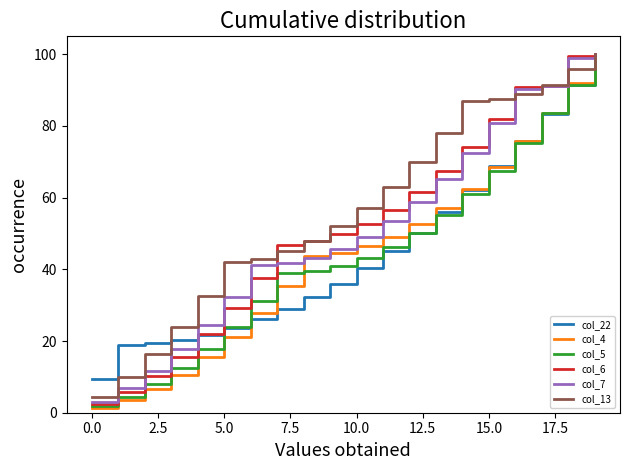

What is the maximum value shown in the chart?

100.0